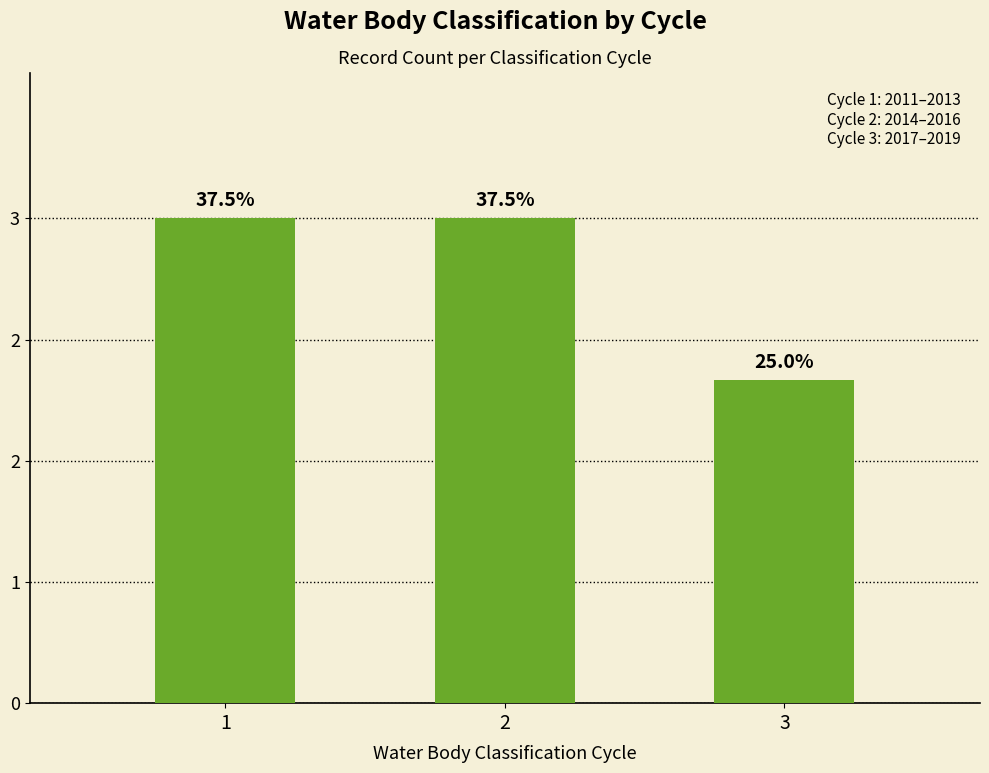

True or false: the data shows 5 at 1.

False